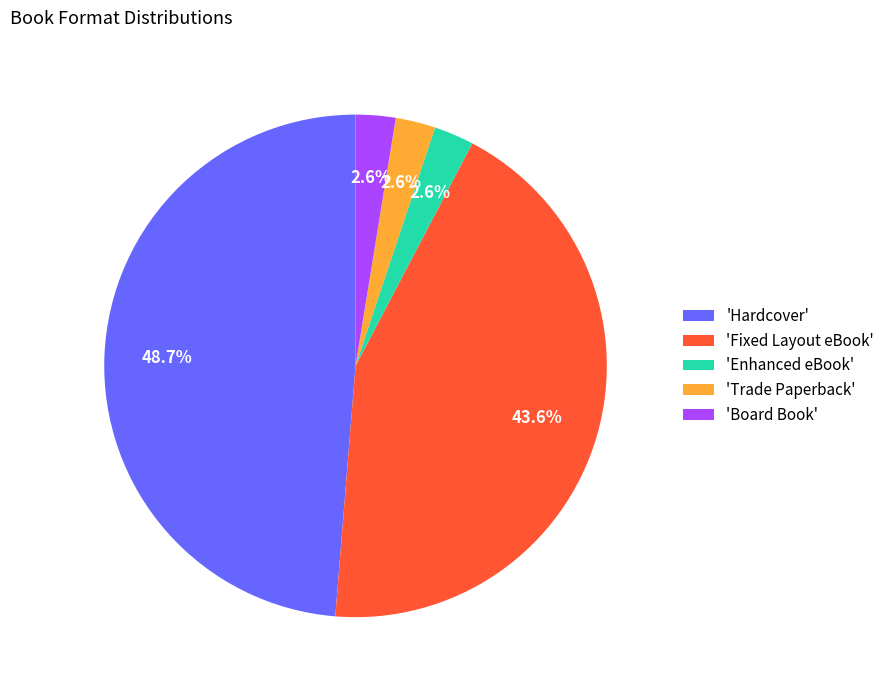

Between 'Hardcover' and 'Enhanced eBook', which is larger?

'Hardcover'